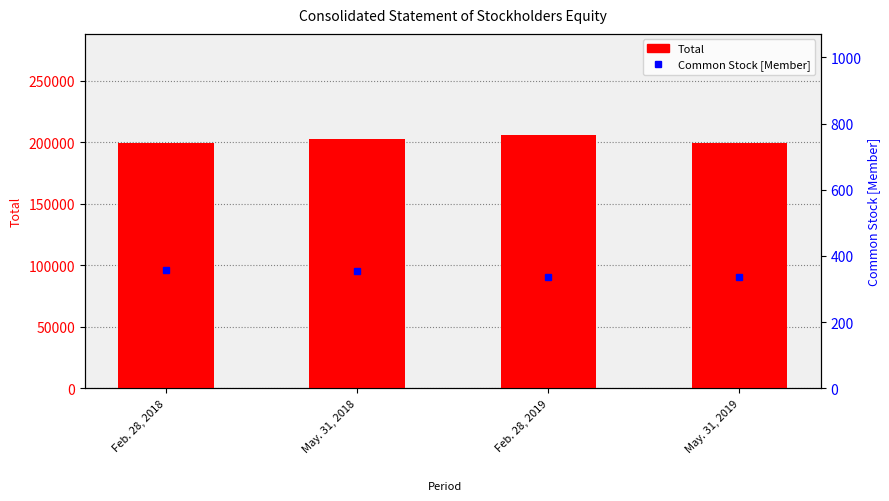

Which series has the largest total across all categories?

Total